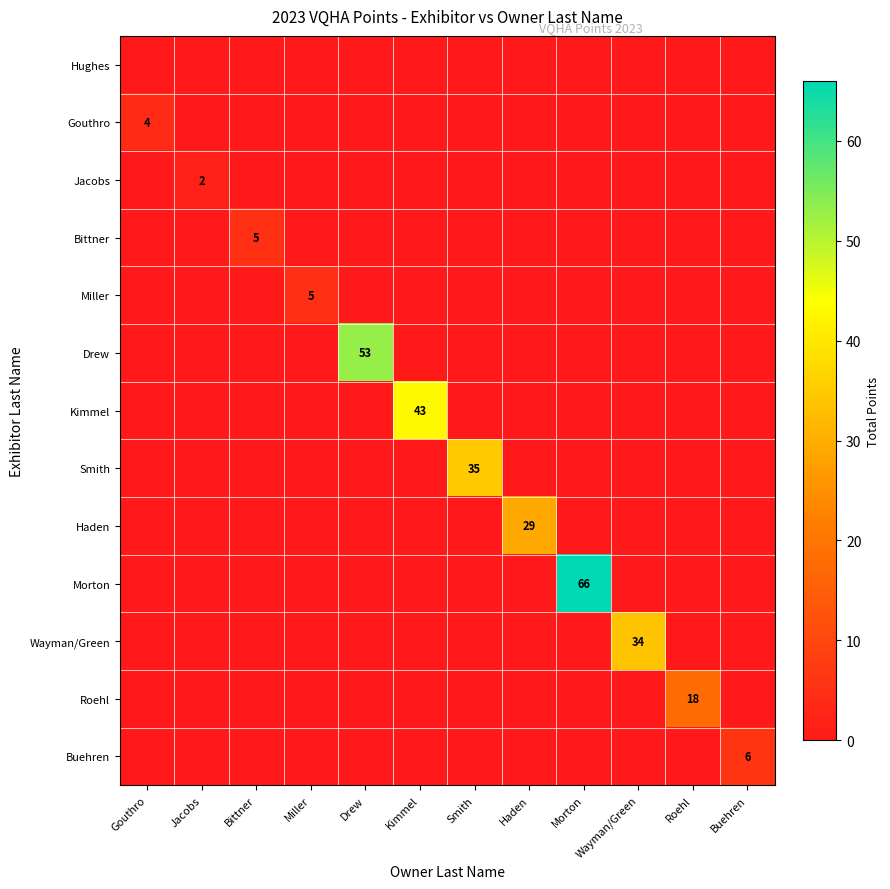

Count the number of data series in this chart.

13